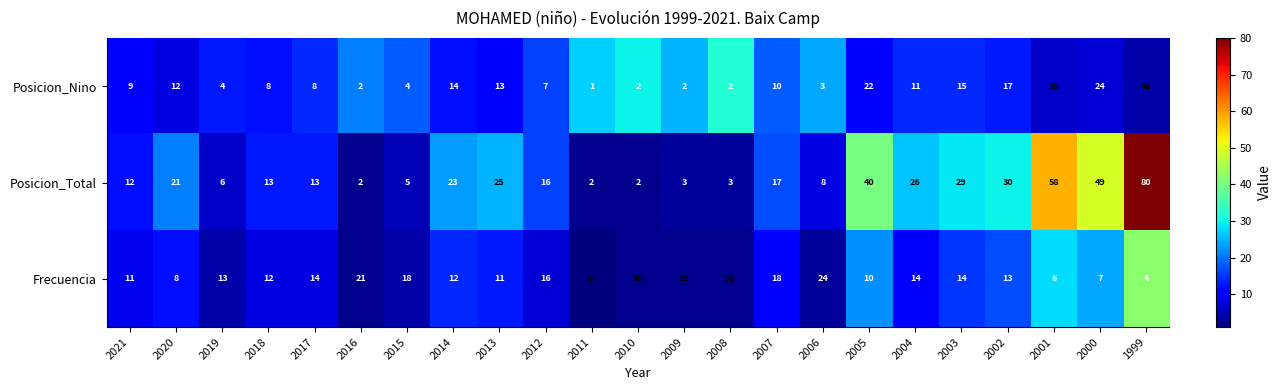

The value of Posicion_Nino at 2015 is 4. True or false?

True